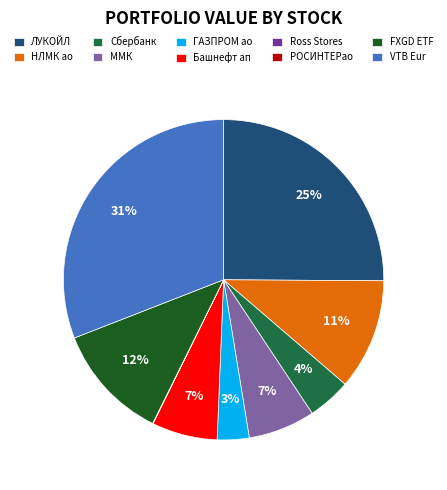

To the nearest percent, what is the average slice percentage?

10%